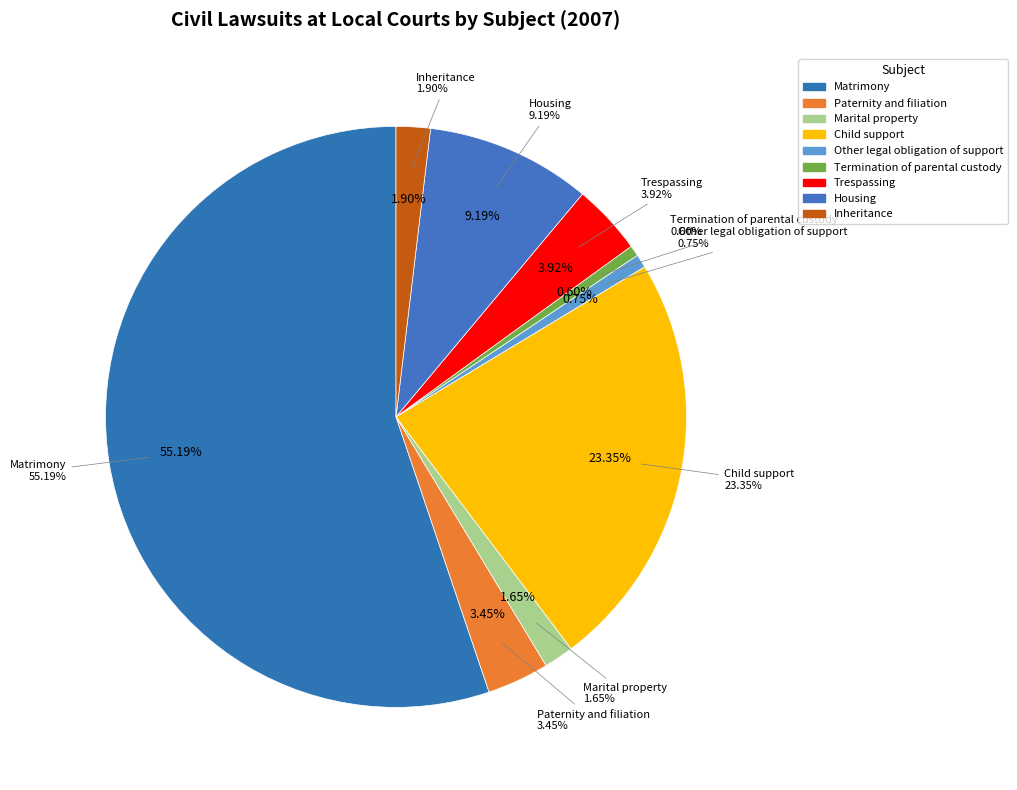

Is the sum of Housing and Termination of parental custody greater than half?

No